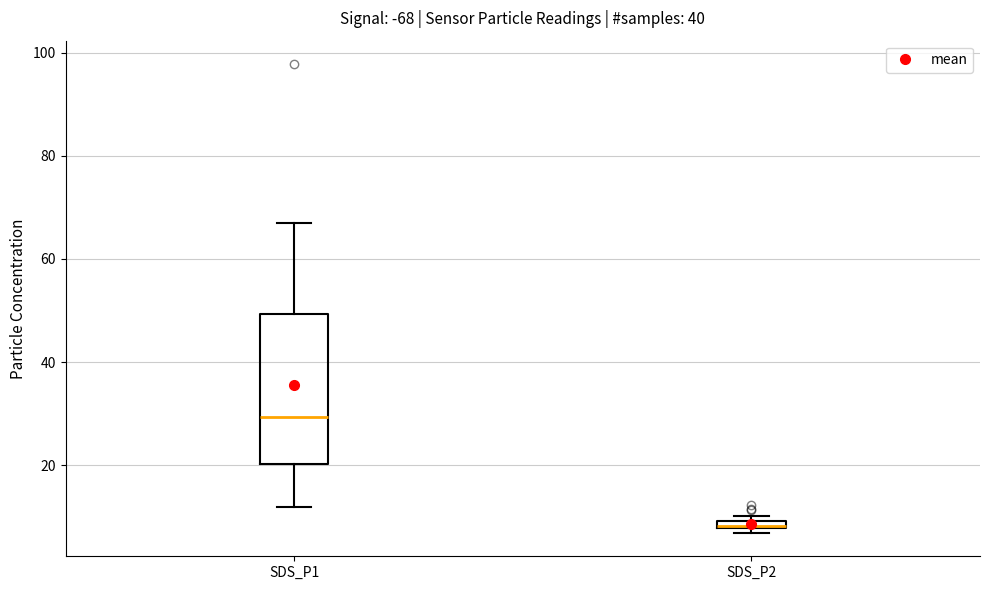

Comparing the boxes themselves (not the whiskers), which one is the tallest?

SDS_P1